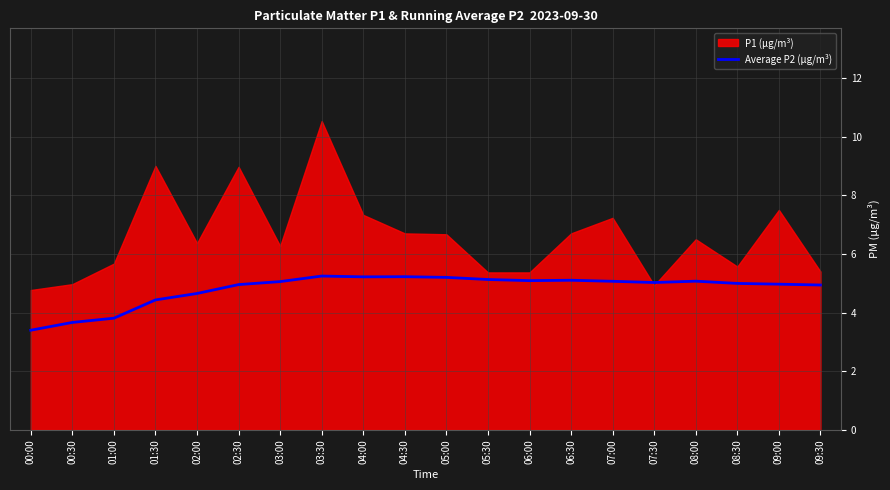

How many lines are shown in the chart?

1